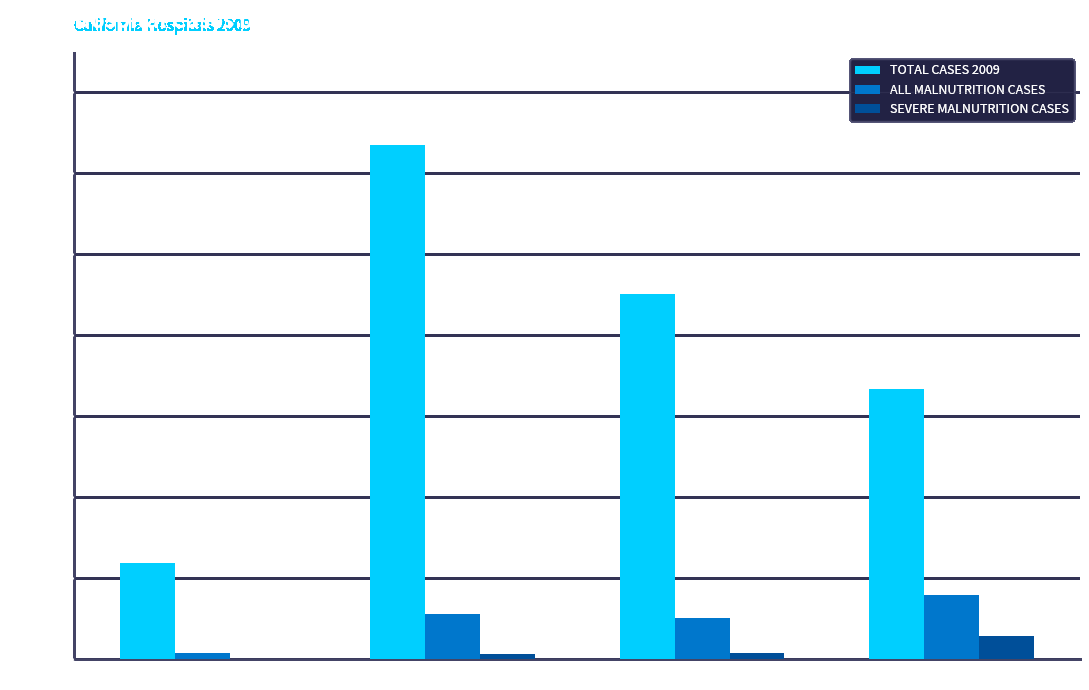

What is the sum of all ALL MALNUTRITION CASES values?

3849